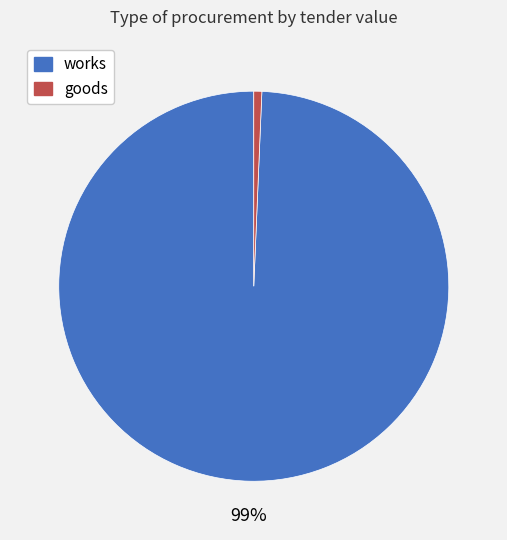

To the nearest percent, what is the average slice percentage?

50%